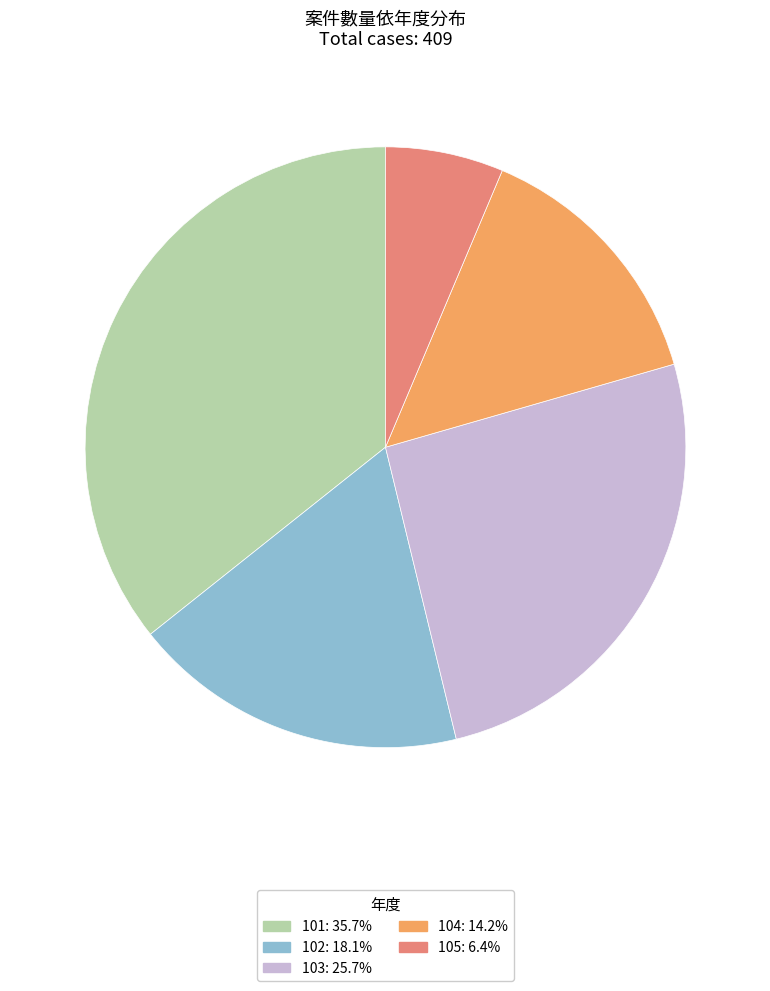

True or false: 101 accounts for 36% of the total.

True